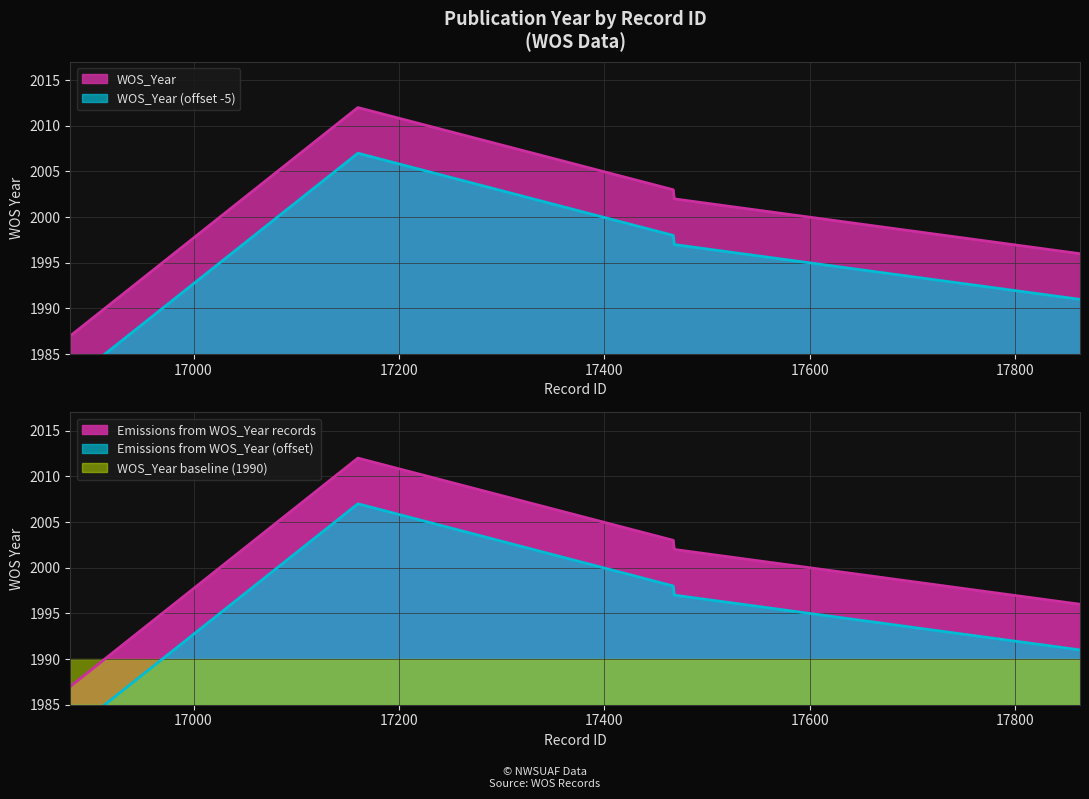

What is the average value?

2000